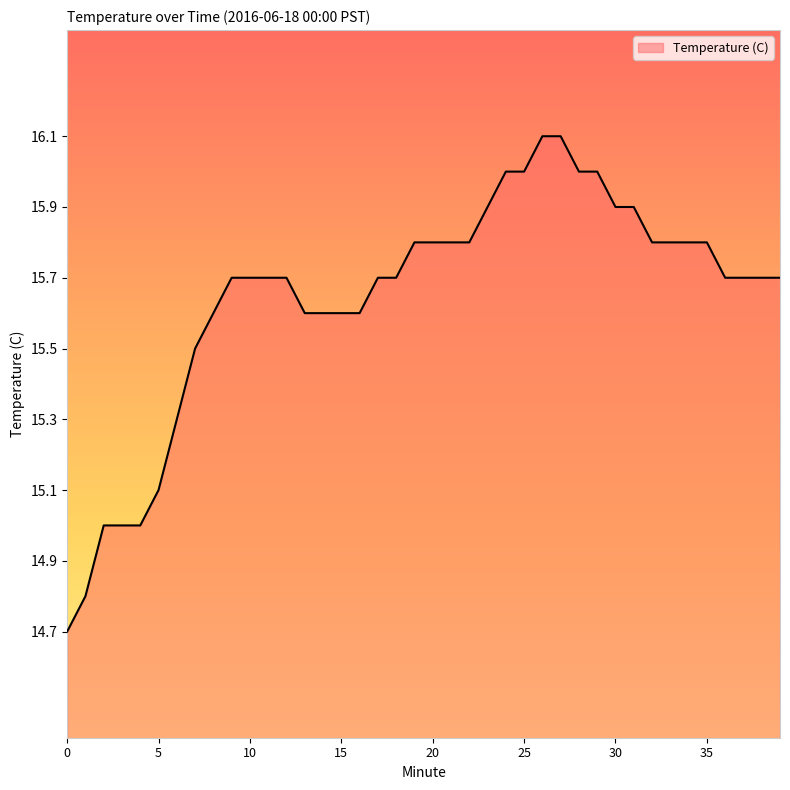

What is the sum of all values?

625.7